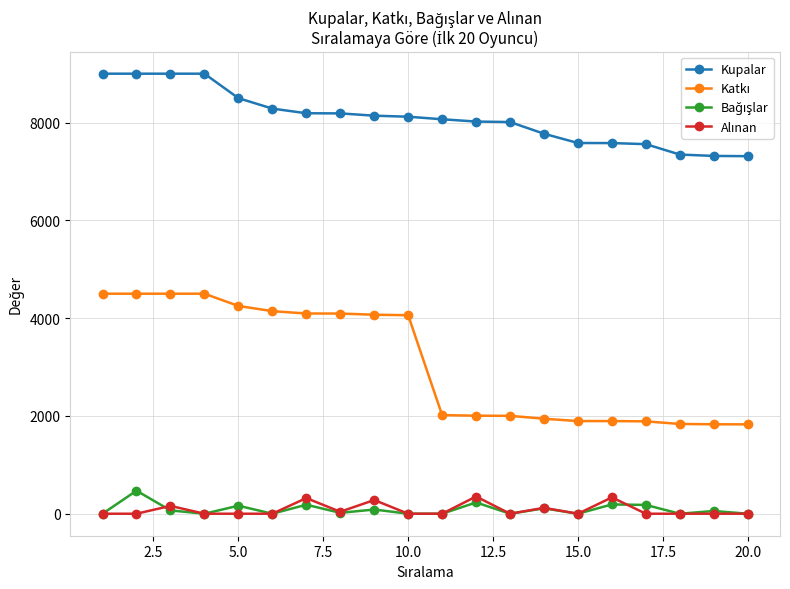

What is the minimum value for Kupalar?

7313